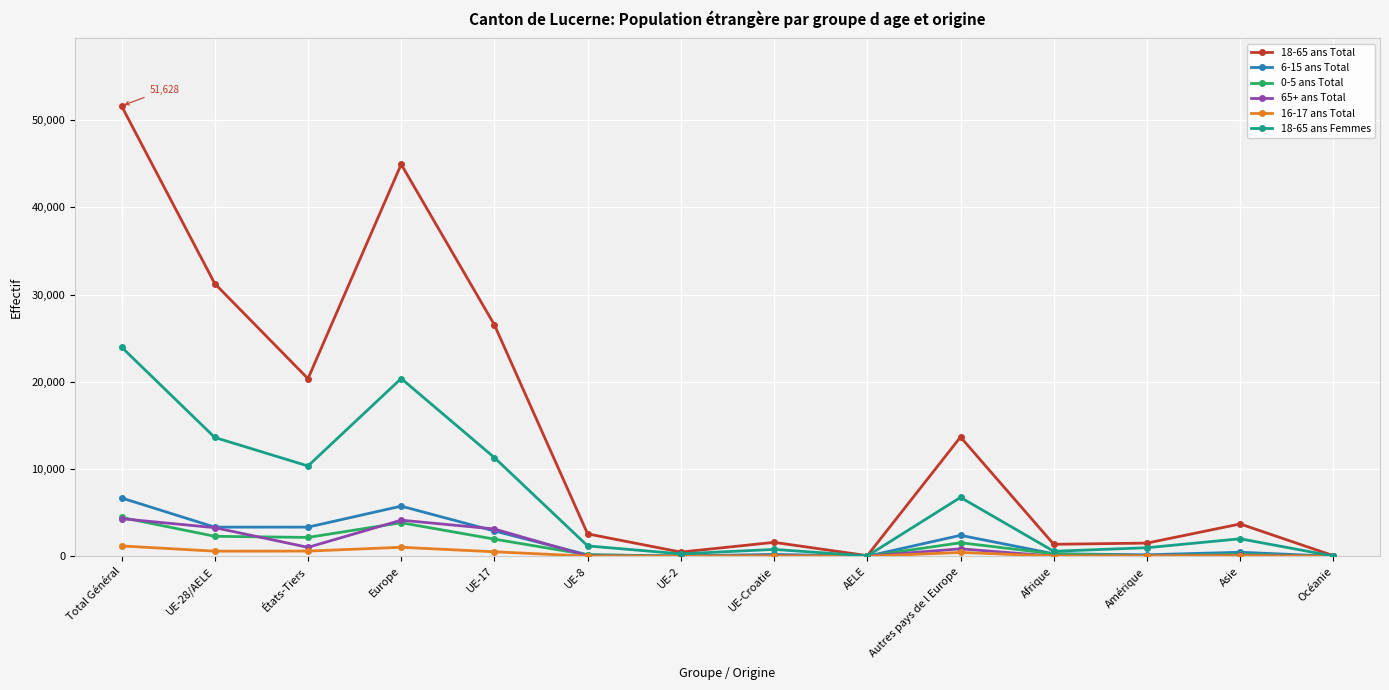

Which series has the largest total across all categories?

18-65 ans Total